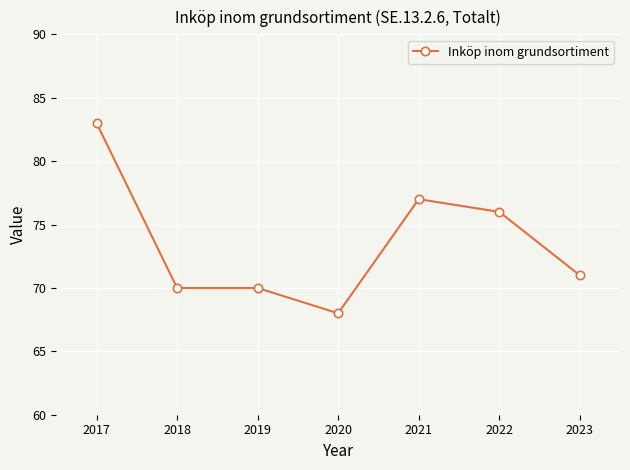

What is the sum of all values?

515